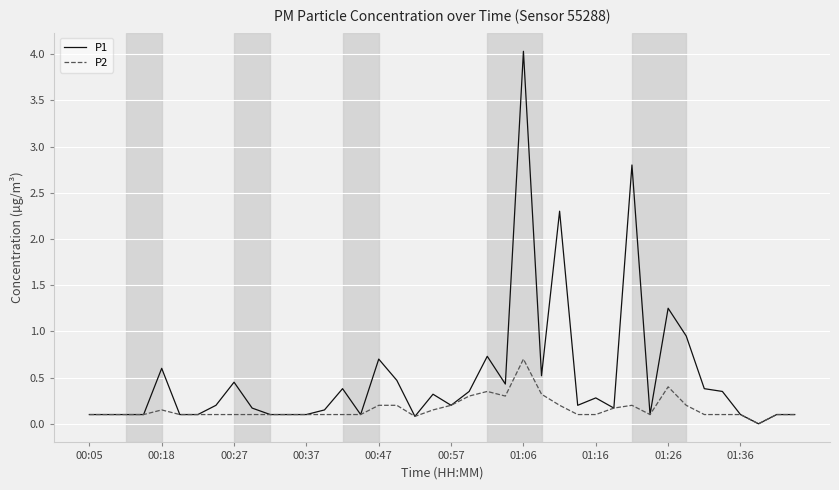

Does the chart display data point markers on the line(s)?

No